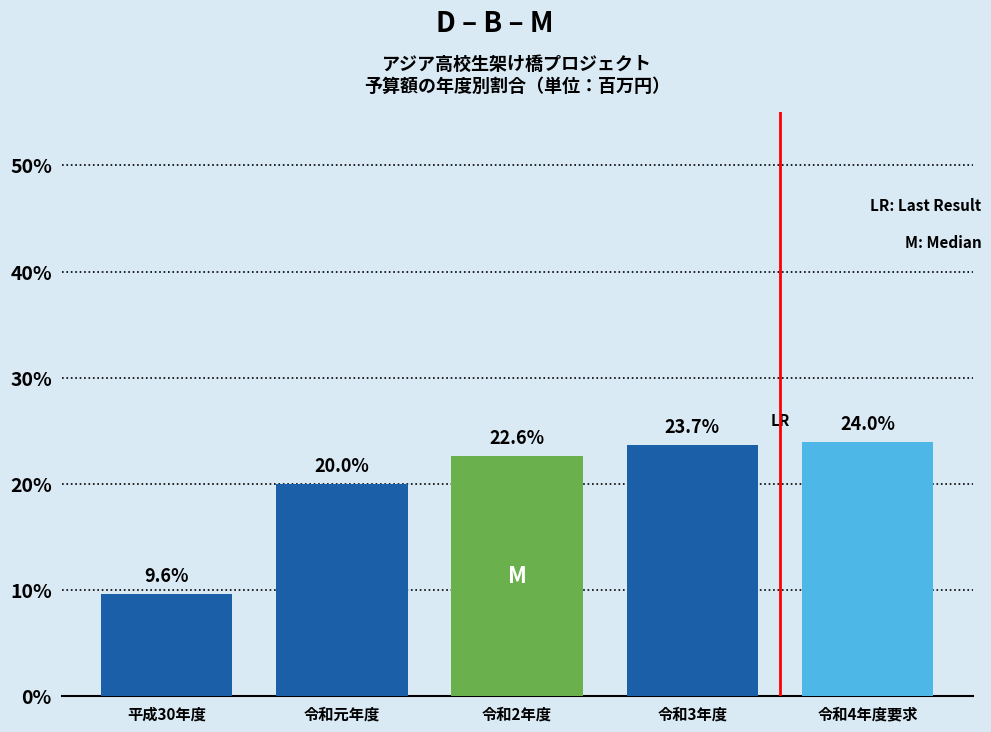

Reading left to right, extract all data points from this chart.

平成30年度=9.6	令和元年度=20.0	令和2年度=22.6	令和3年度=23.7	令和4年度要求=24.0